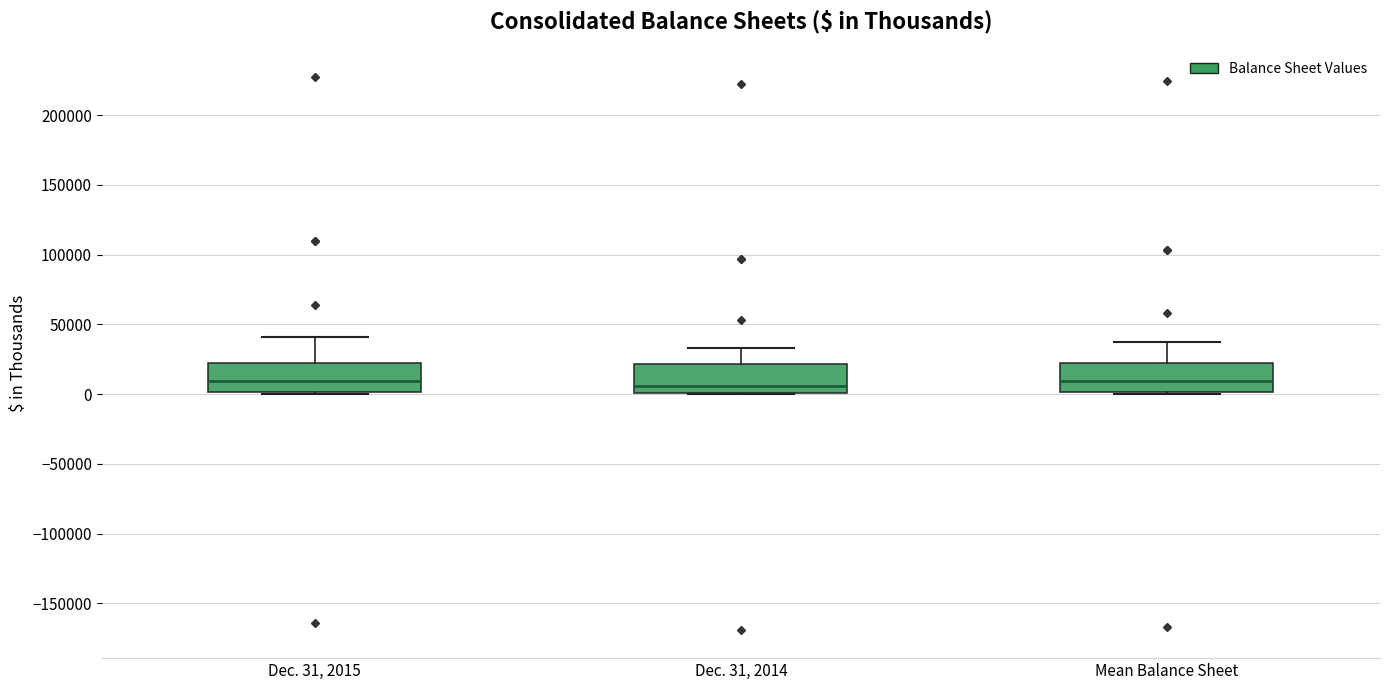

Reading left to right, read every box against the y-axis: the position of its median line, the range the box covers, and the ends of its whiskers. The values are not printed on the chart, so give them approximately, as read against the axis.

Dec. 31, 2015: median 10000, box 0 to 20000, whiskers 0 to 40000
Dec. 31, 2014: median 5000, box 0 to 20000, whiskers 0 to 35000
Mean Balance Sheet: median 10000, box 0 to 20000, whiskers 0 to 35000